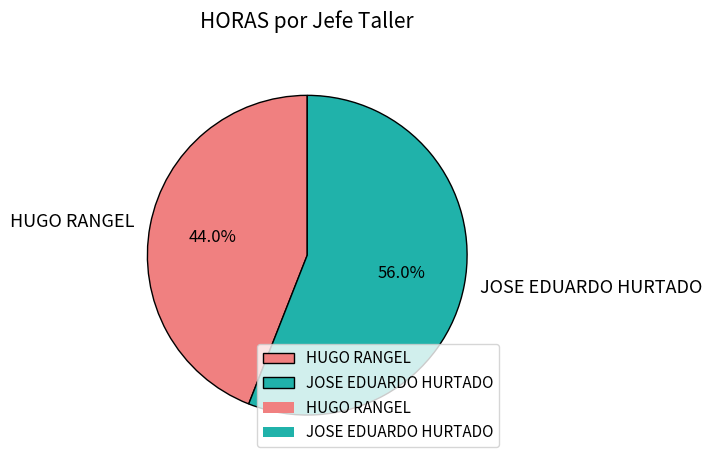

Do HUGO RANGEL and JOSE EDUARDO HURTADO together represent more than half of the pie?

Yes